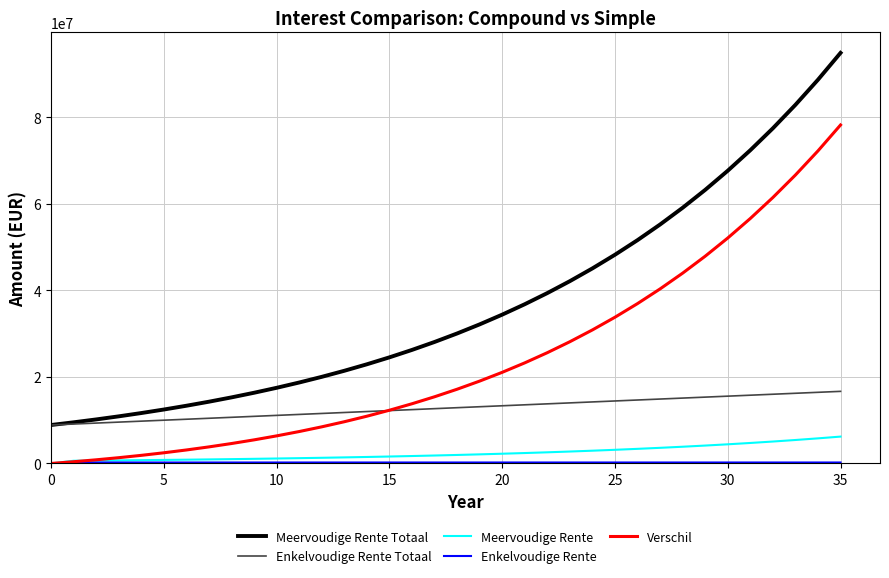

True or false: Meervoudige Rente Totaal and Verschil intersect in this chart.

False